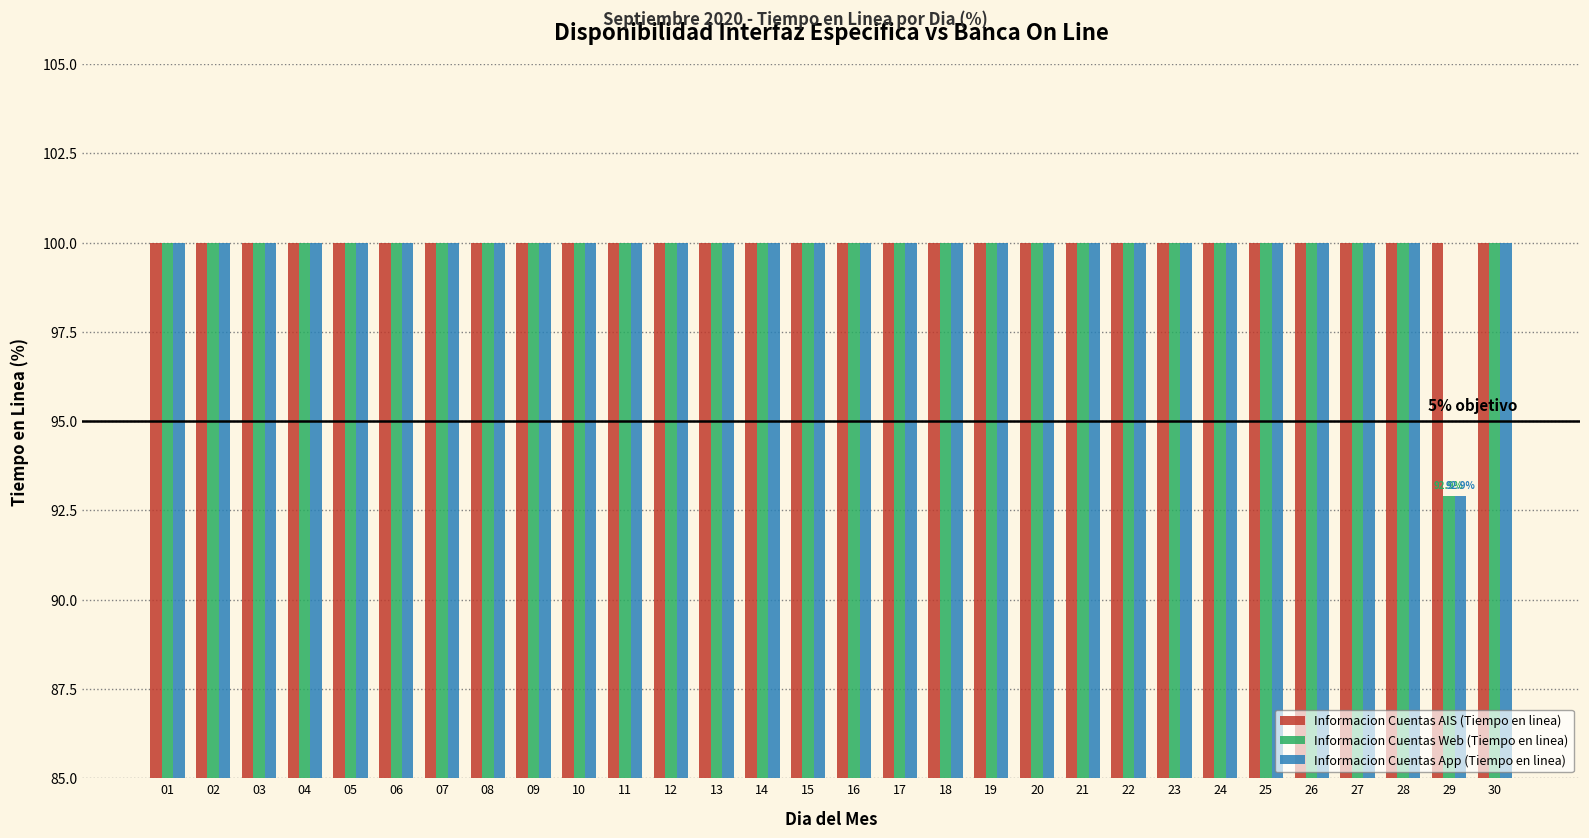

Reading left to right, what are all the values shown in this chart?

Informacion Cuentas AIS (Tiempo en linea): 100.0	100.0	100.0	100.0	100.0	100.0	100.0	100.0	100.0	100.0	100.0	100.0	100.0	100.0	100.0	100.0	100.0	100.0	100.0	100.0	100.0	100.0	100.0	100.0	100.0	100.0	100.0	100.0	100.0	100.0
Informacion Cuentas Web (Tiempo en linea): 100.0	100.0	100.0	100.0	100.0	100.0	100.0	100.0	100.0	100.0	100.0	100.0	100.0	100.0	100.0	100.0	100.0	100.0	100.0	100.0	100.0	100.0	100.0	100.0	100.0	100.0	100.0	100.0	92.9	100.0
Informacion Cuentas App (Tiempo en linea): 100.0	100.0	100.0	100.0	100.0	100.0	100.0	100.0	100.0	100.0	100.0	100.0	100.0	100.0	100.0	100.0	100.0	100.0	100.0	100.0	100.0	100.0	100.0	100.0	100.0	100.0	100.0	100.0	92.9	100.0